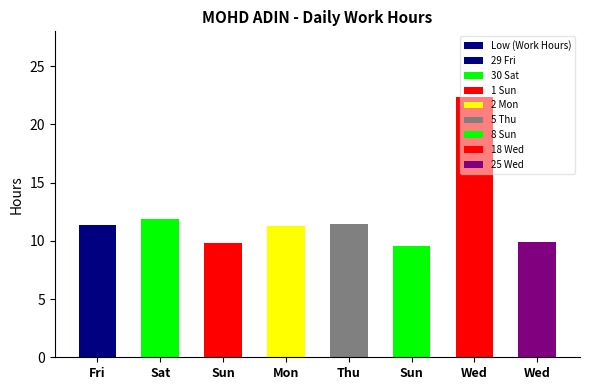

Count the number of categories in the chart.

8